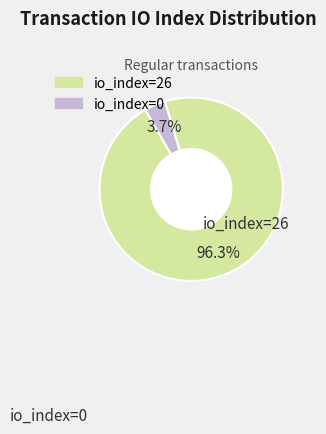

How many slices are in this pie chart?

2